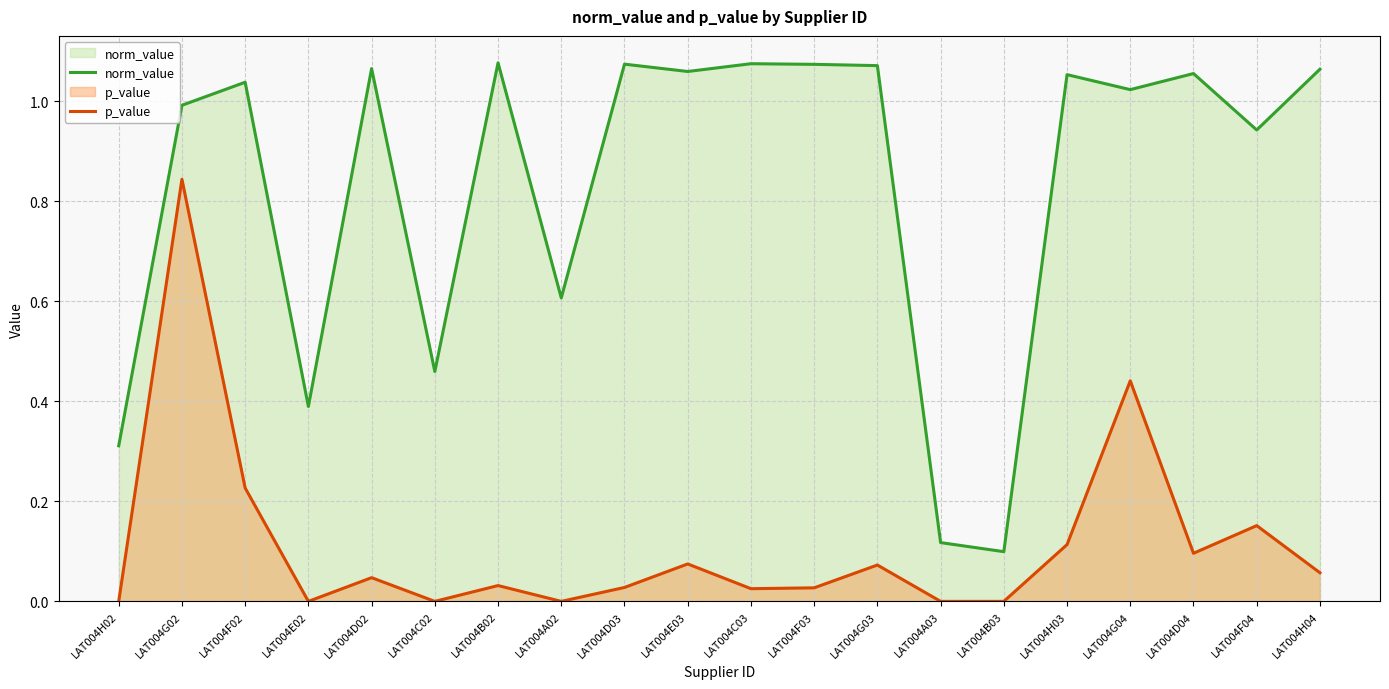

Where is the first local maximum for norm_value?

LAT004F02